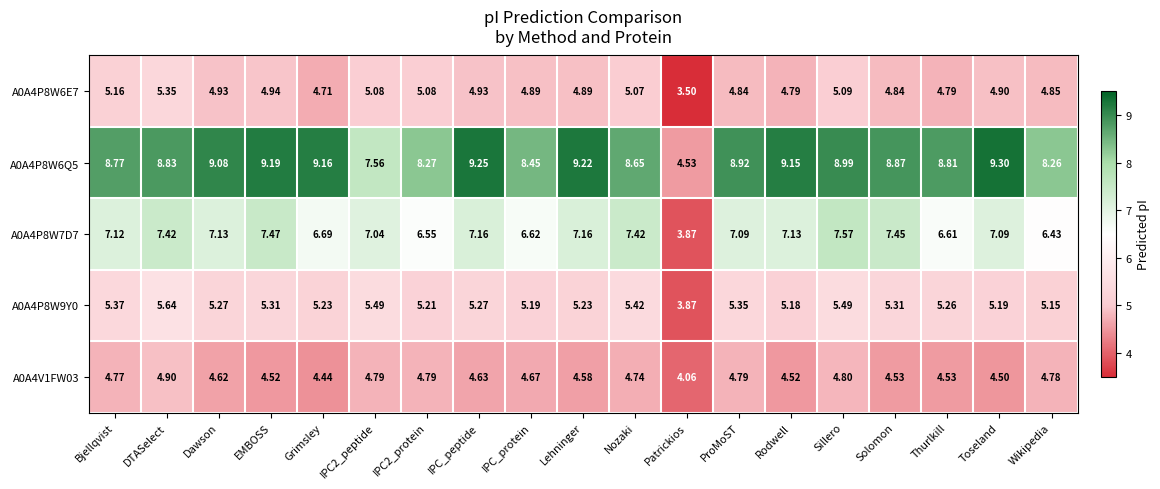

Which category has the highest value across all series?

Toseland